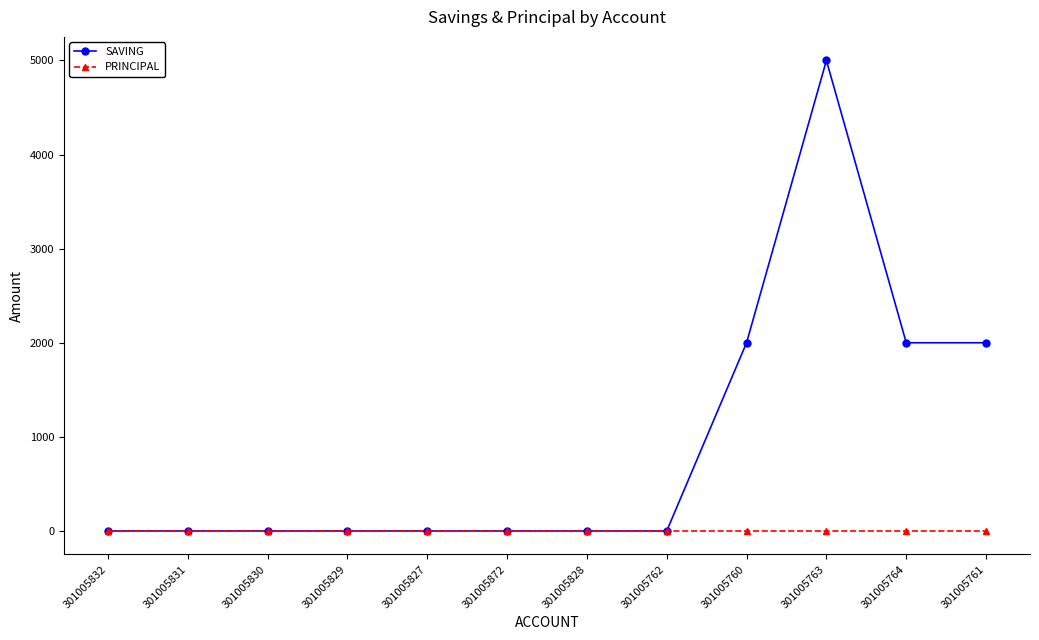

What is the difference between the SAVING values at 301005830 and 301005760?

2000